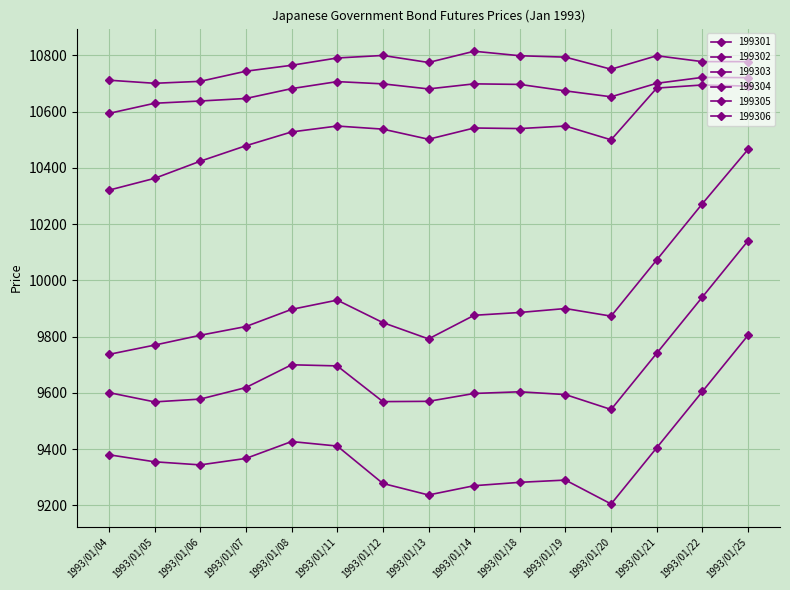

Does the chart display data point markers on the line(s)?

Yes